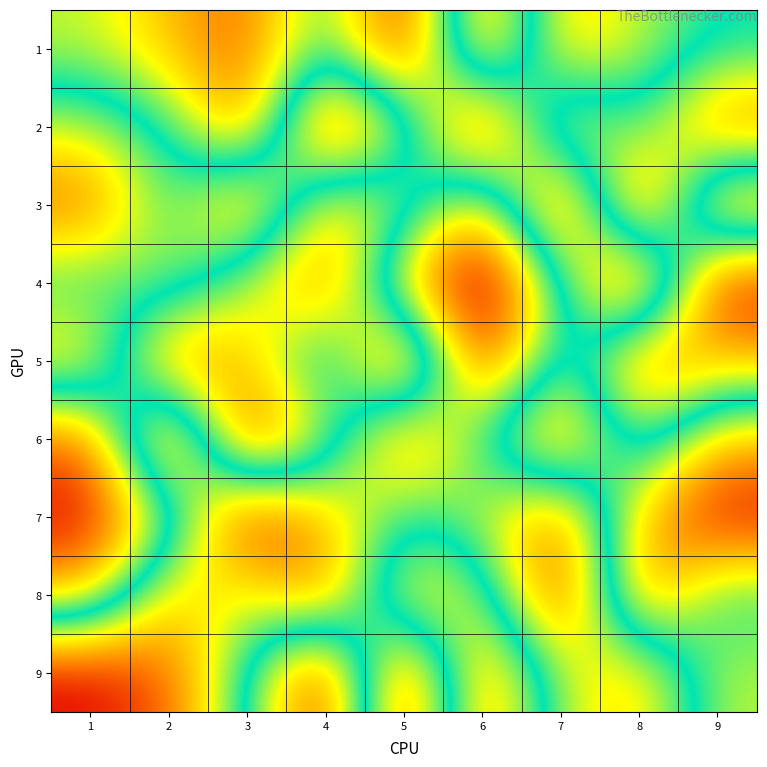

Which series has the widest spread of values?

4